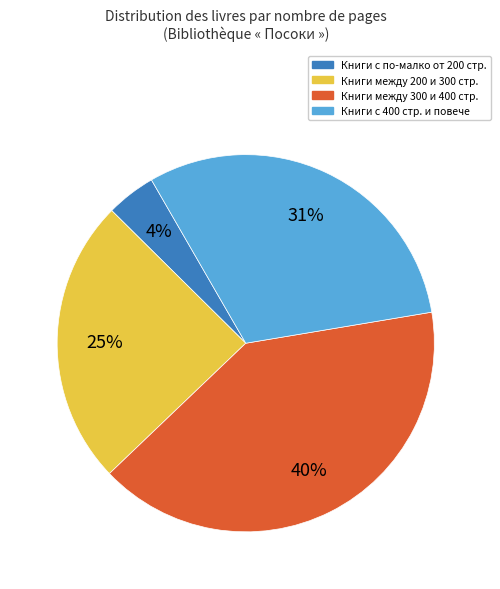

Rank the categories by value from lowest to highest.

Книги с по-малко от 200 стр., Книги между 200 и 300 стр., Книги с 400 стр. и повече, Книги между 300 и 400 стр.